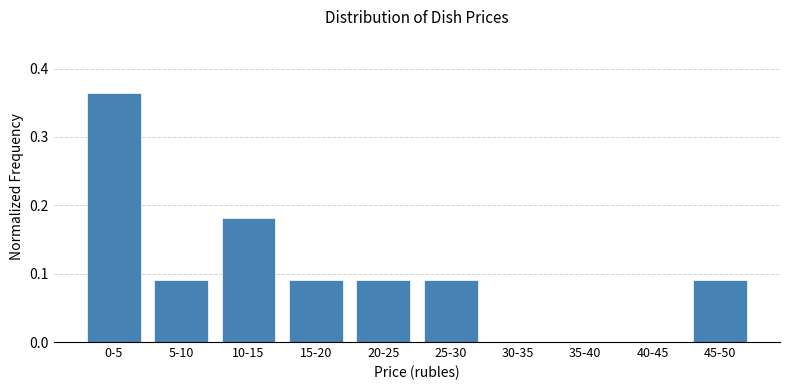

Which category has the highest value across all series?

0-5